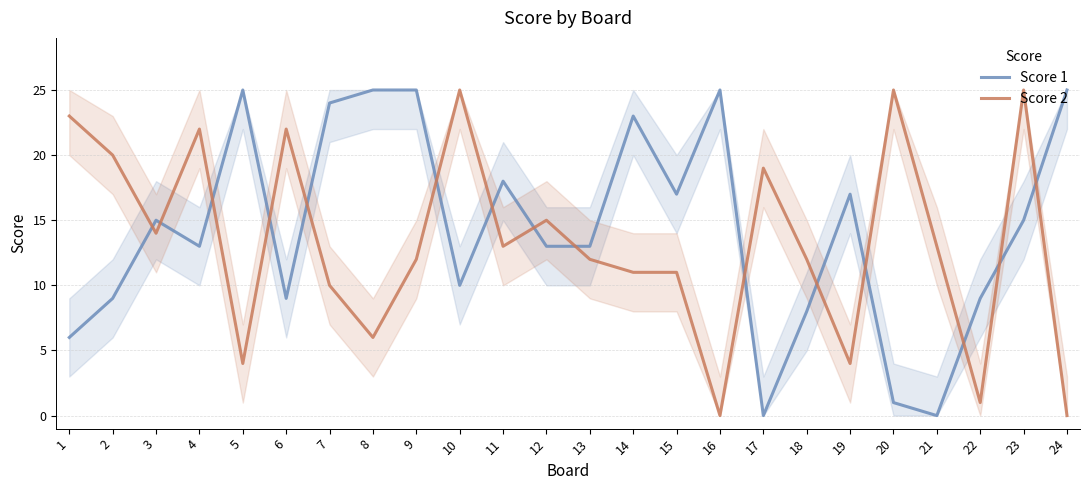

Reading right to left, list all the values displayed in this chart.

Score 1: 25	15	9	0	1	17	8	0	25	17	23	13	13	18	10	25	25	24	9	25	13	15	9	6
Score 2: 0	25	1	13	25	4	12	19	0	11	11	12	15	13	25	12	6	10	22	4	22	14	20	23